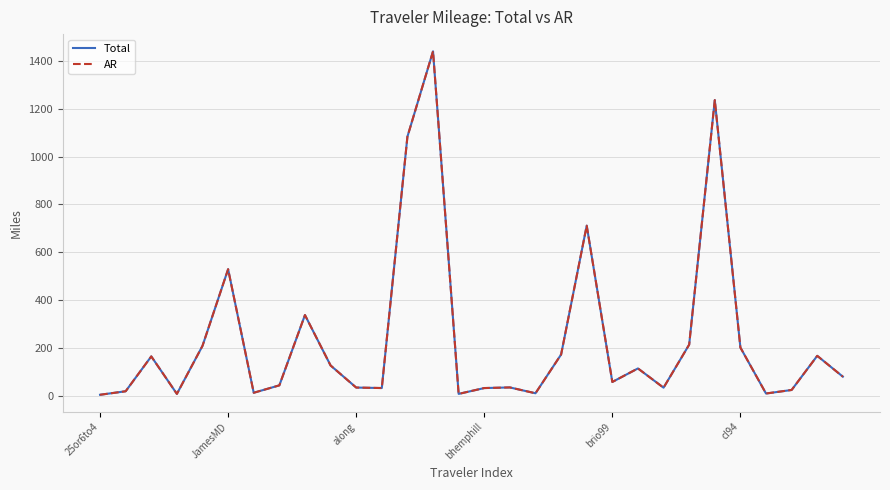

List the series in order of their overall mean, highest first.

Total, AR